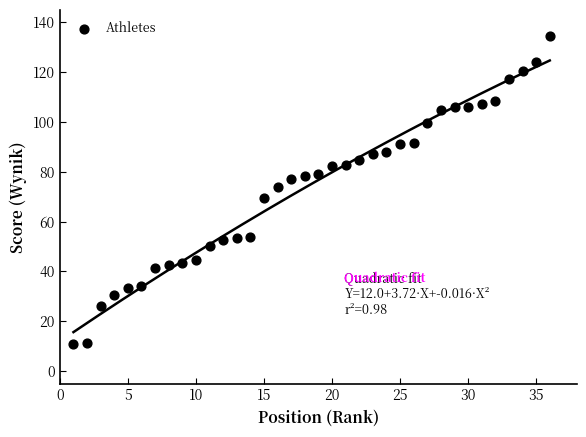

What is the range of X values (max minus min)?

35.0